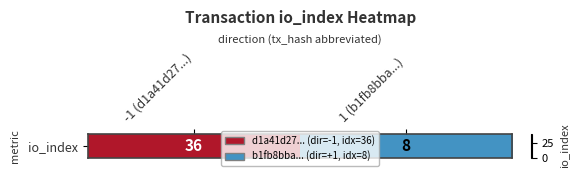

True or false: the data shows 12 at 1 (b1fb8bba...).

False